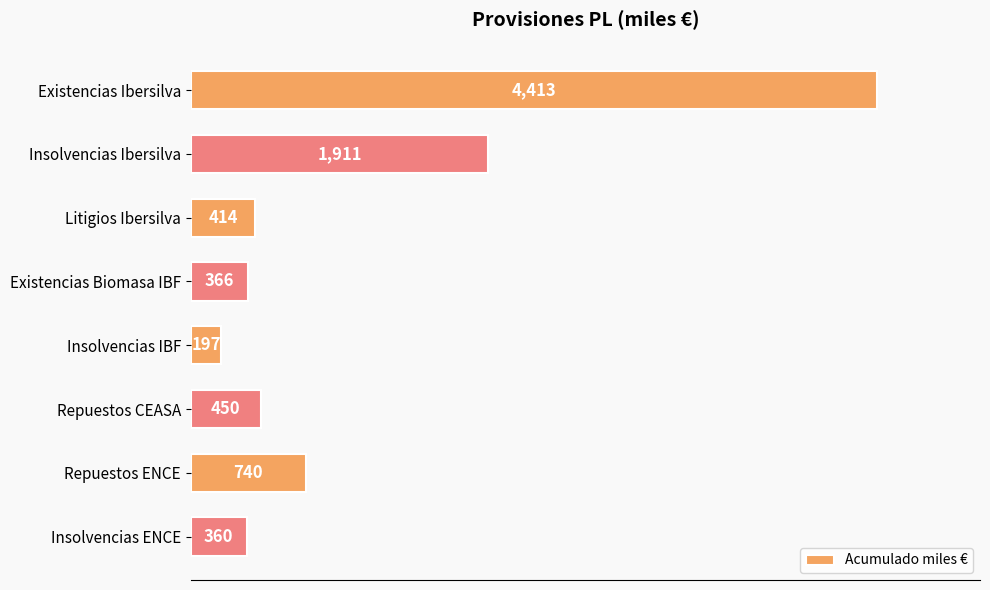

What is the difference between the second highest and second lowest values?

1551